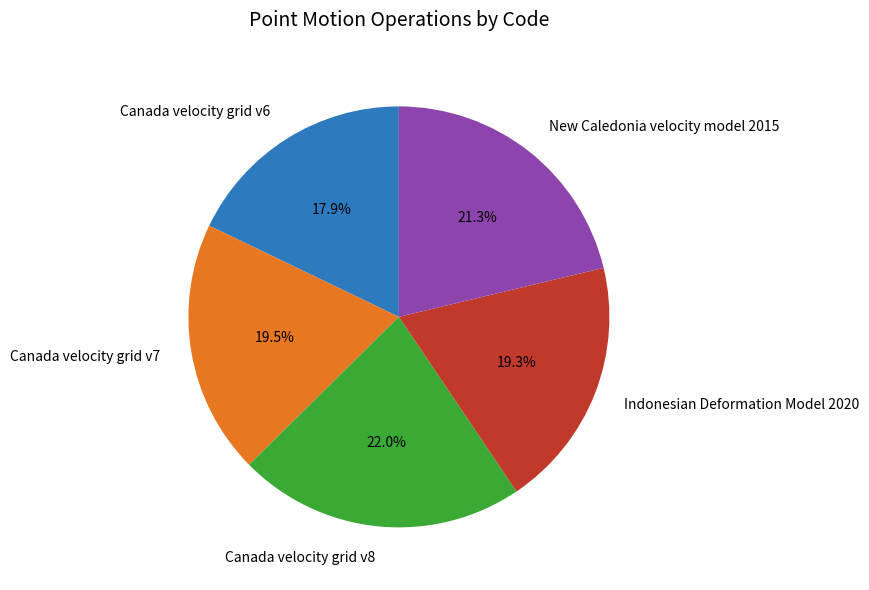

True or false: Canada velocity grid v6 accounts for 18% of the total.

True